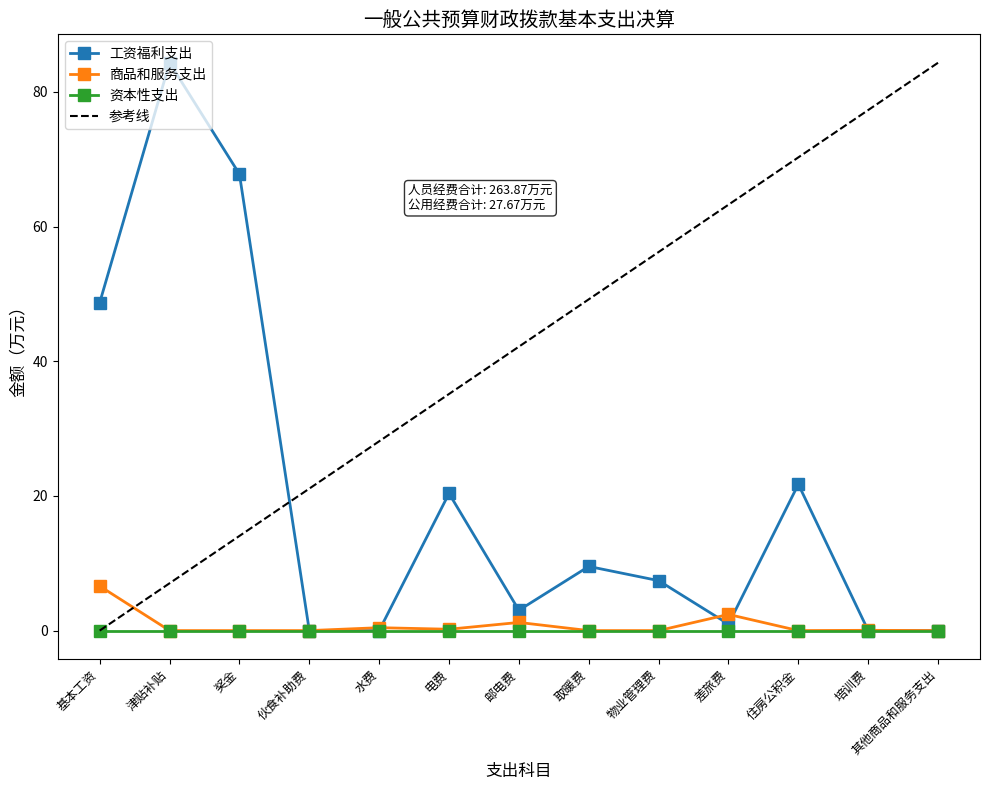

What is the sum of the 商品和服务支出 values at 水费 and 津贴补贴?

0.4